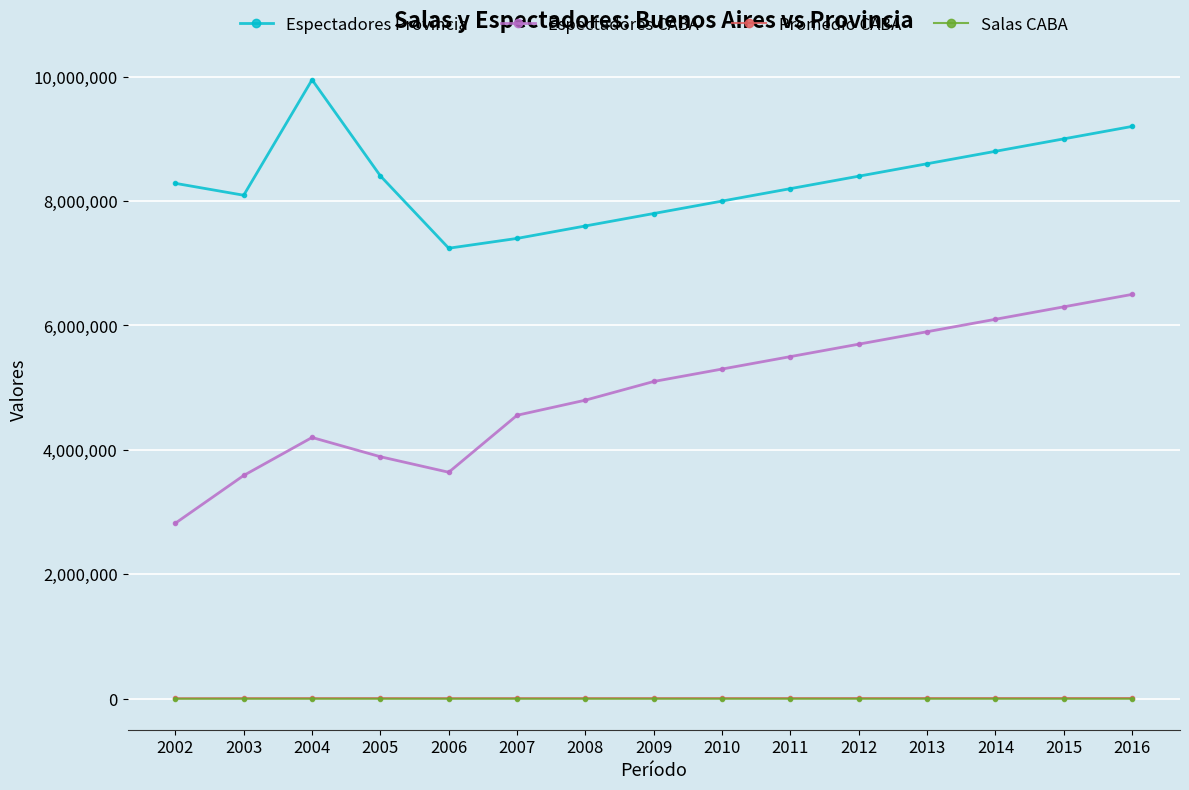

The Espectadores CABA series shows 6100000.0 at 2014. True or false?

True